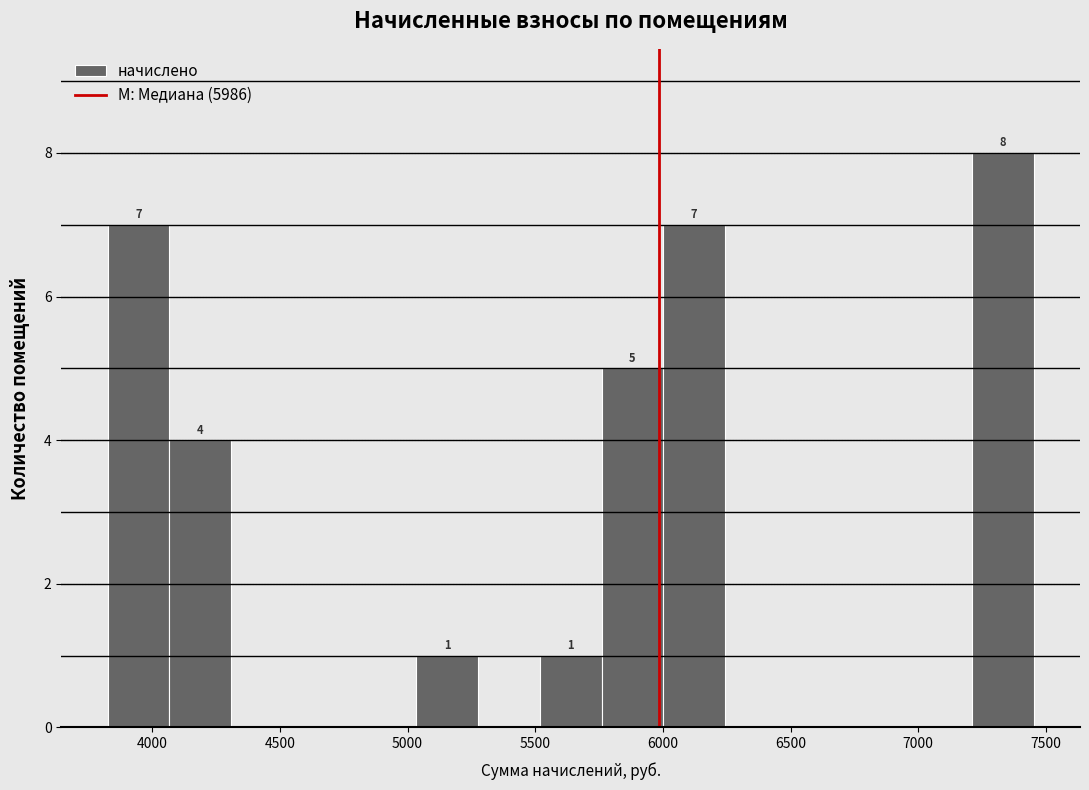

Over which range of the x-axis is the bar tallest?

7200 to 7450